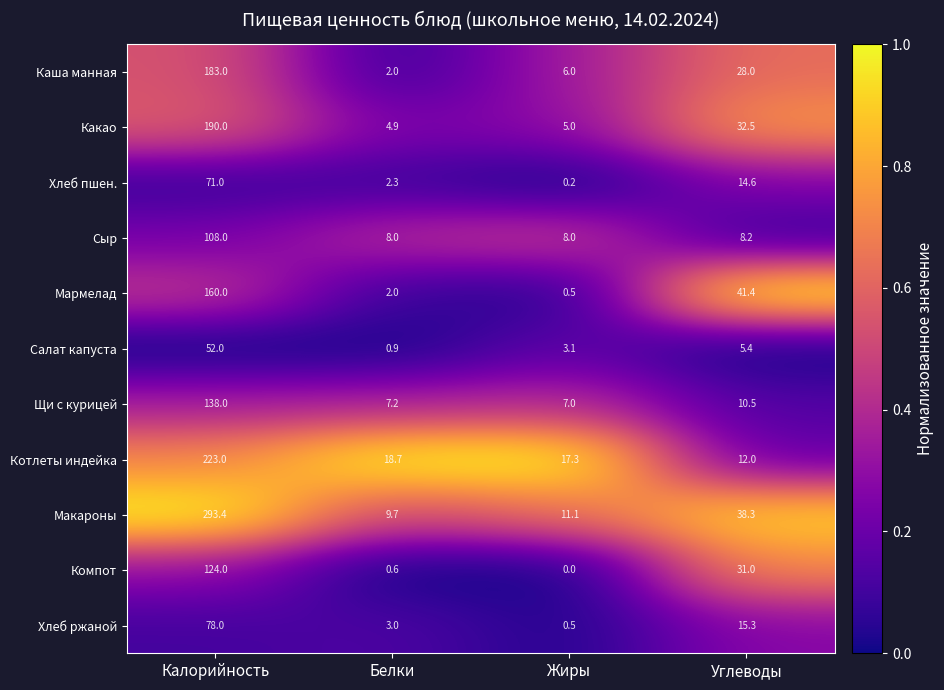

At which category is the sum across all series the highest?

Калорийность